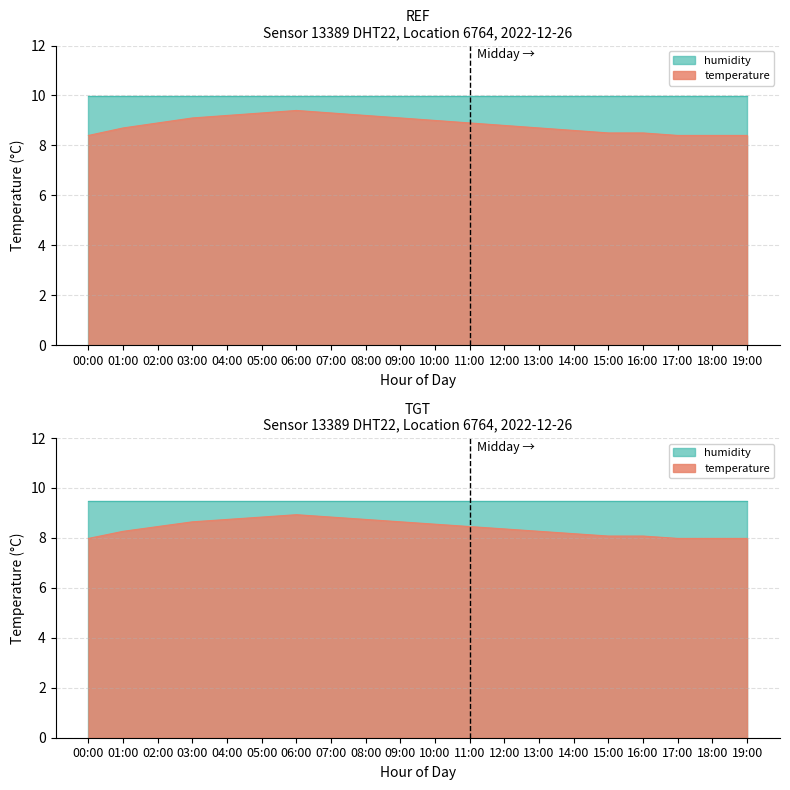

True or false: the data shows 5.1 at 14:00.

False